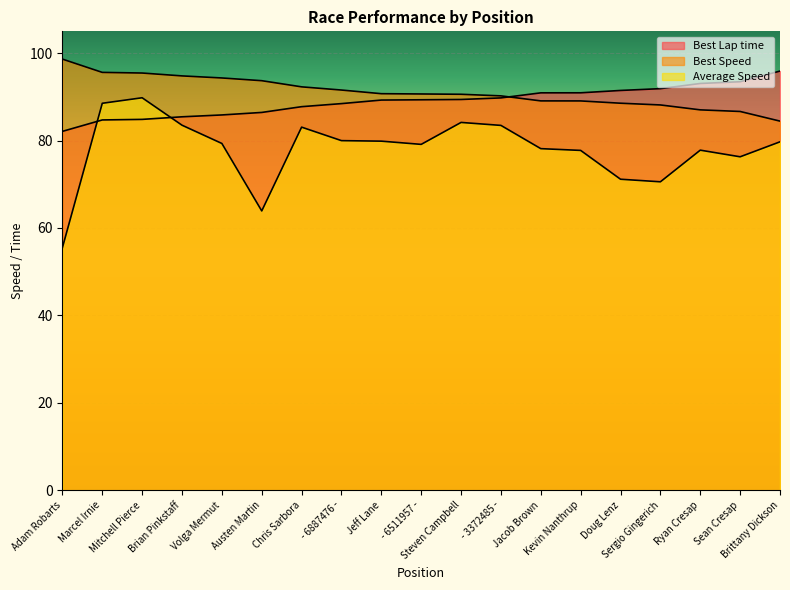

What position from the left is - 6887476 -?

8